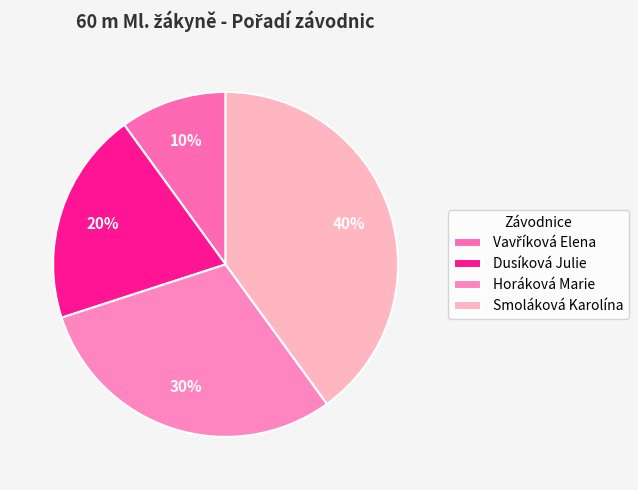

What percentage do Dusíková Julie and Smoláková Karolína together represent?

60.0%